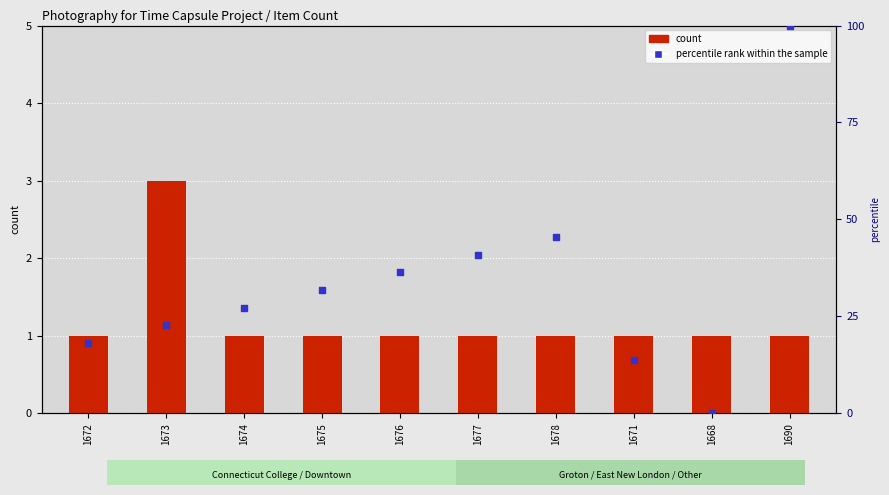

Which series contains the highest Y value?

percentile rank within the sample